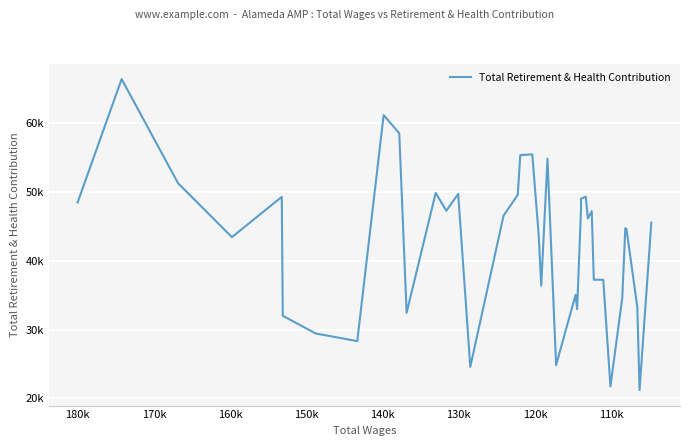

What is the smallest value displayed?

21211